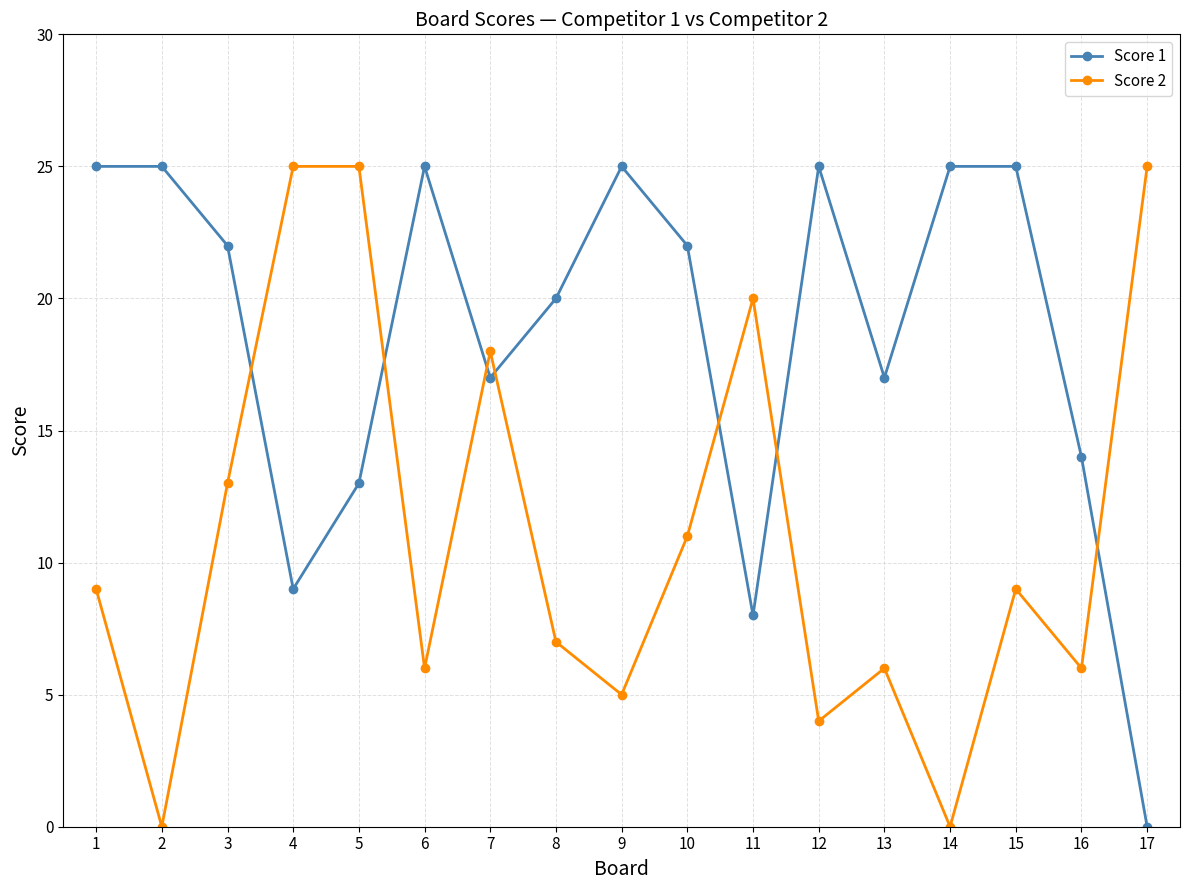

What is the value of the Score 1 point at the 10th from the left?

22